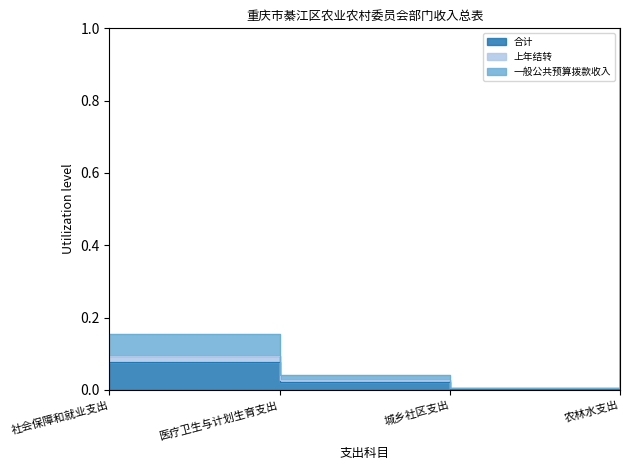

Between 医疗卫生与计划生育支出 and 农林水支出, which series saw the biggest shift?

一般公共预算拨款收入